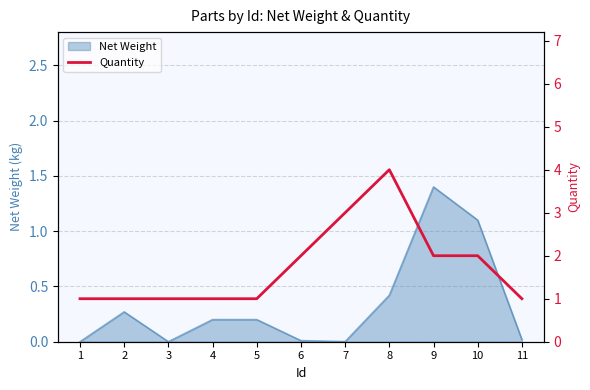

True or false: the data shows 1 at 1.

False